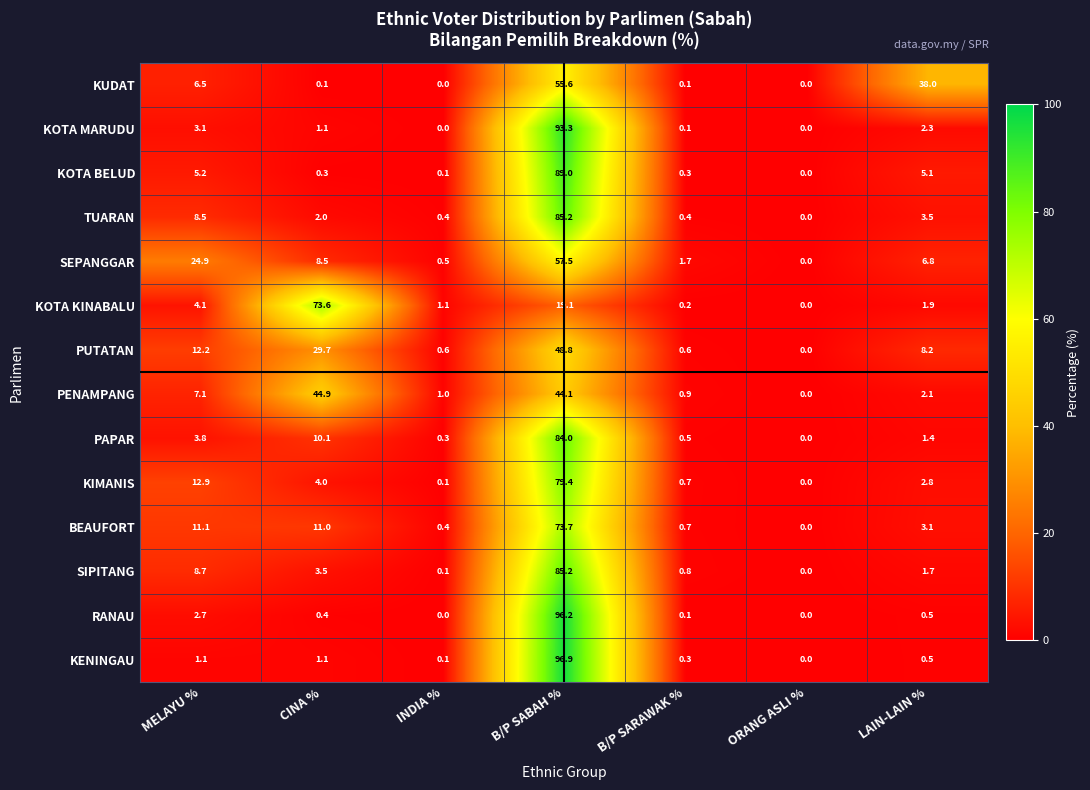

Where is RANAU nearest to the value 48?

MELAYU %